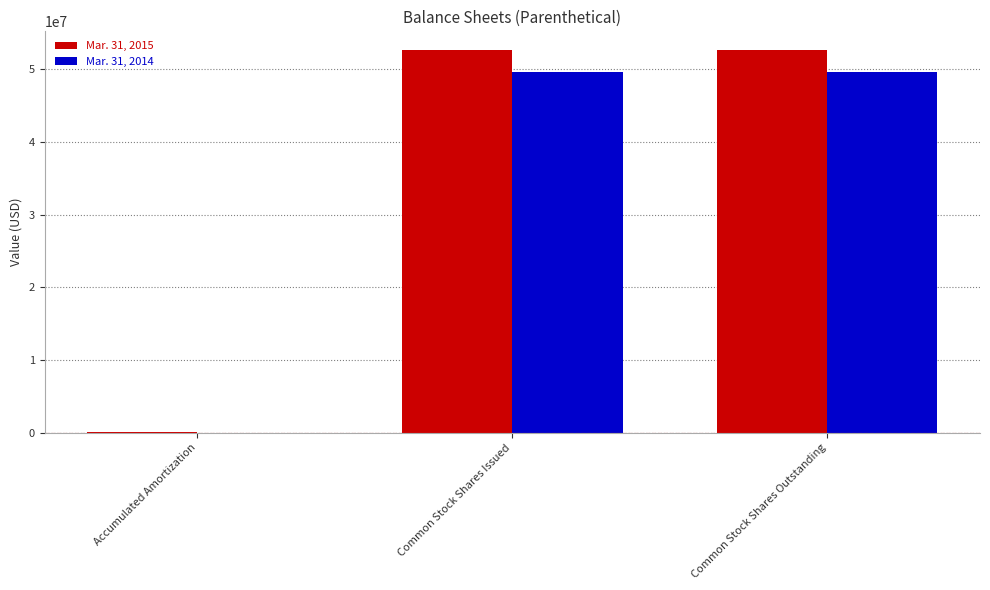

True or false: Mar. 31, 2014 has a value of 49651518 at Common Stock Shares Outstanding.

True